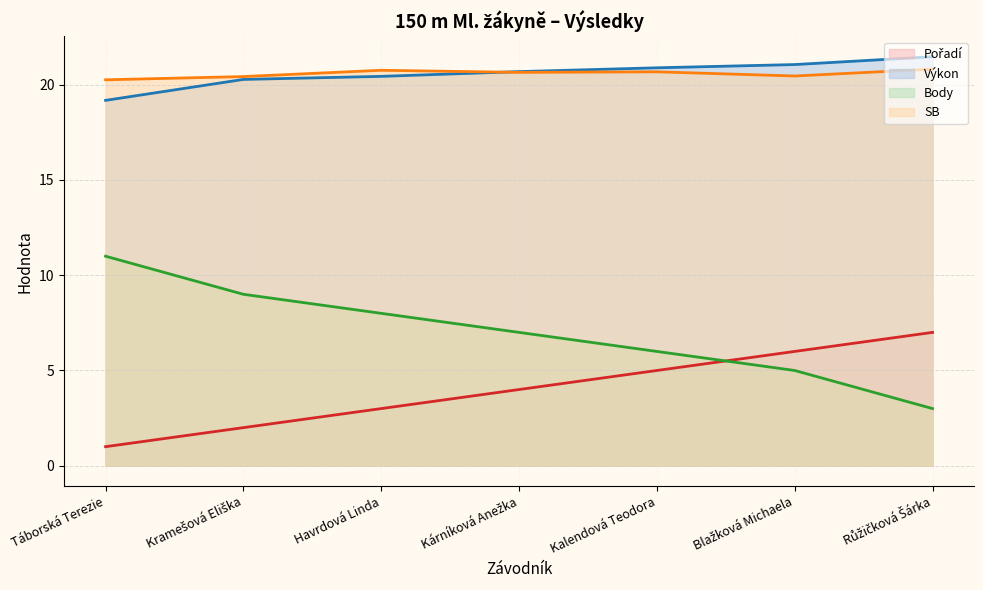

What are all the series names shown in the legend?

Pořadí, Výkon, Body, SB